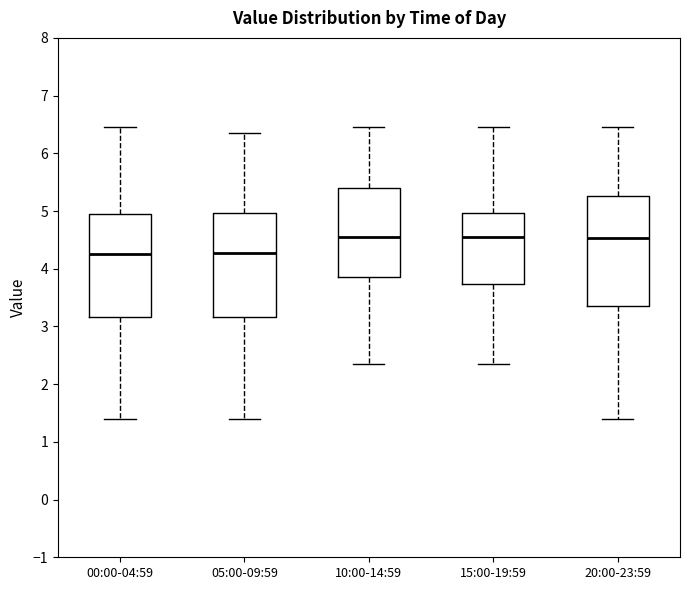

Reading left to right, read every box against the y-axis: the position of its median line, the range the box covers, and the ends of its whiskers. The values are not printed on the chart, so give them approximately, as read against the axis.

00:00-04:59: median 4.3, box 3.2 to 5.0, whiskers 1.4 to 6.5
05:00-09:59: median 4.3, box 3.2 to 5.0, whiskers 1.4 to 6.4
10:00-14:59: median 4.6, box 3.9 to 5.4, whiskers 2.4 to 6.5
15:00-19:59: median 4.6, box 3.7 to 5.0, whiskers 2.4 to 6.5
20:00-23:59: median 4.5, box 3.4 to 5.3, whiskers 1.4 to 6.5